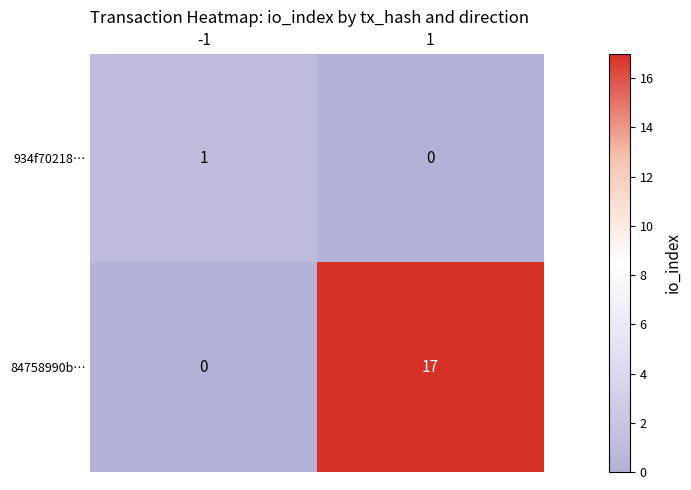

Reading right to left, what are all the values shown in this chart?

934f70218…: 1=0	-1=1
84758990b…: 1=17	-1=0